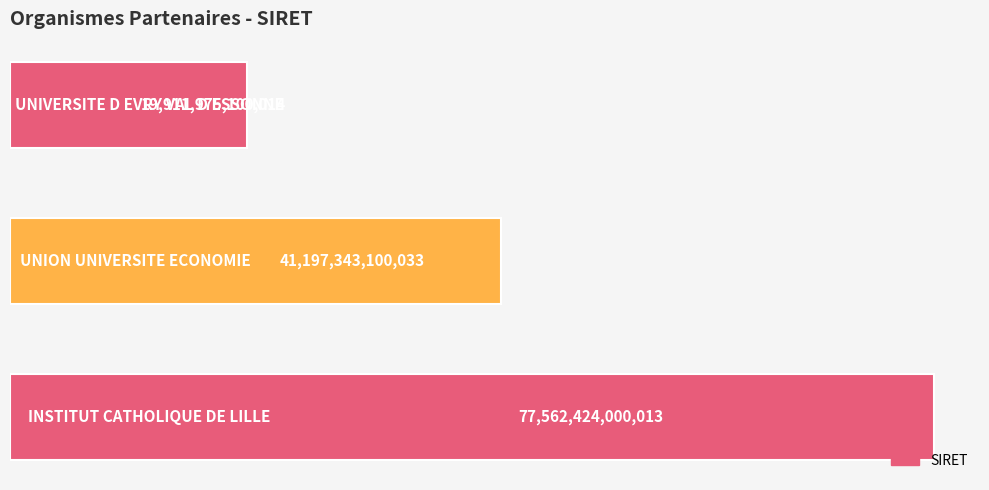

What is the average value?

46223914066687